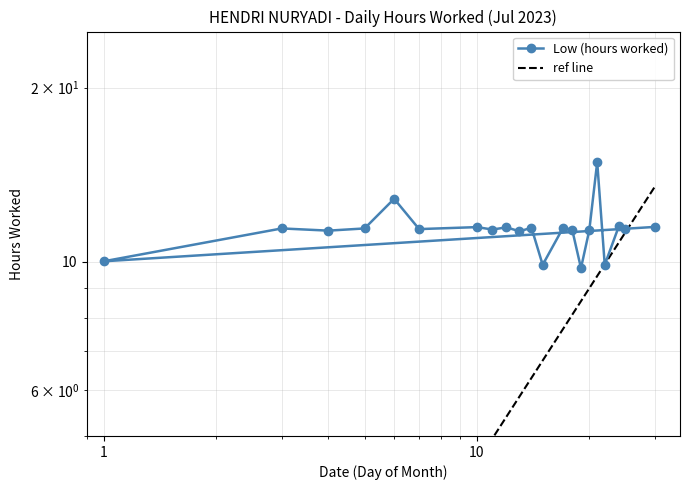

Reading left to right, transcribe all the data shown in this chart.

30=11.5	1=10.0	3=11.4	4=11.3	5=11.4	6=12.8	7=11.4	10=11.5	11=11.4	12=11.5	13=11.3	14=11.4	15=9.9	17=11.4	18=11.4	19=9.8	20=11.3	21=14.9	22=9.9	24=11.5	25=11.4